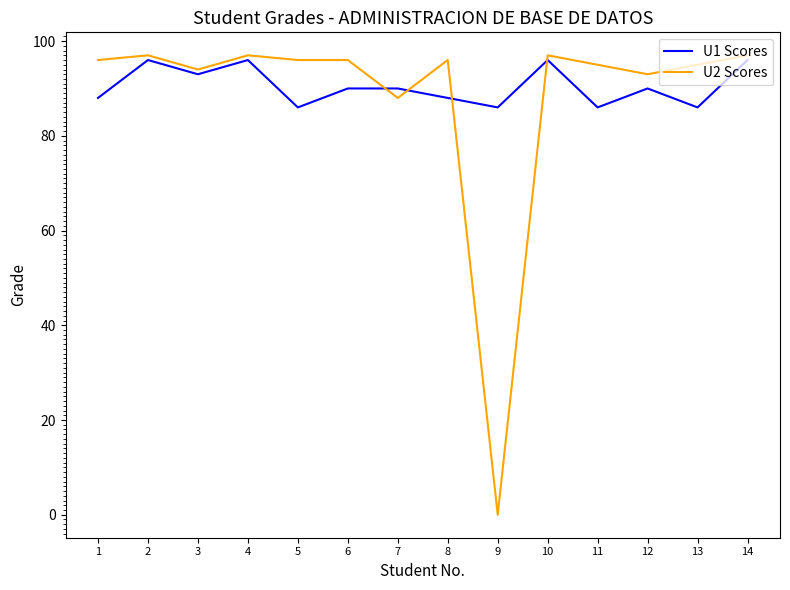

Reading left to right, transcribe all the data shown in this chart.

U1 Scores: 1=88	2=96	3=93	4=96	5=86	6=90	7=90	8=88	9=86	10=96	11=86	12=90	13=86	14=96
U2 Scores: 1=96	2=97	3=94	4=97	5=96	6=96	7=88	8=96	9=0	10=97	11=95	12=93	13=95	14=97